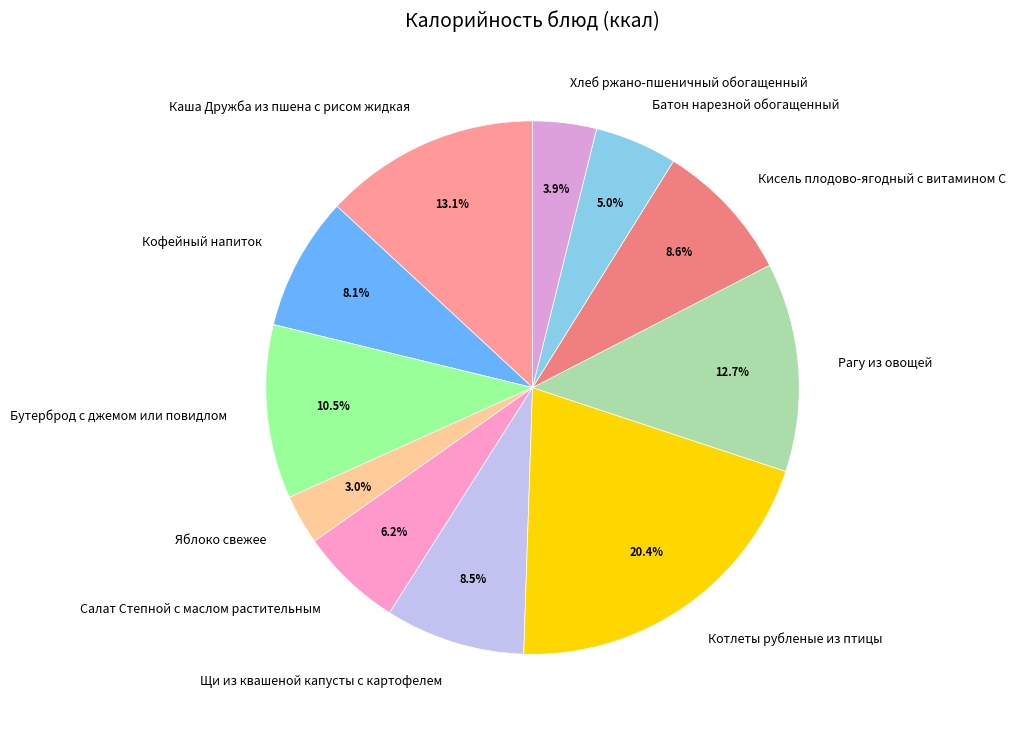

Do Котлеты рубленые из птицы and Хлеб ржано-пшеничный обогащенный together represent more than half of the pie?

No